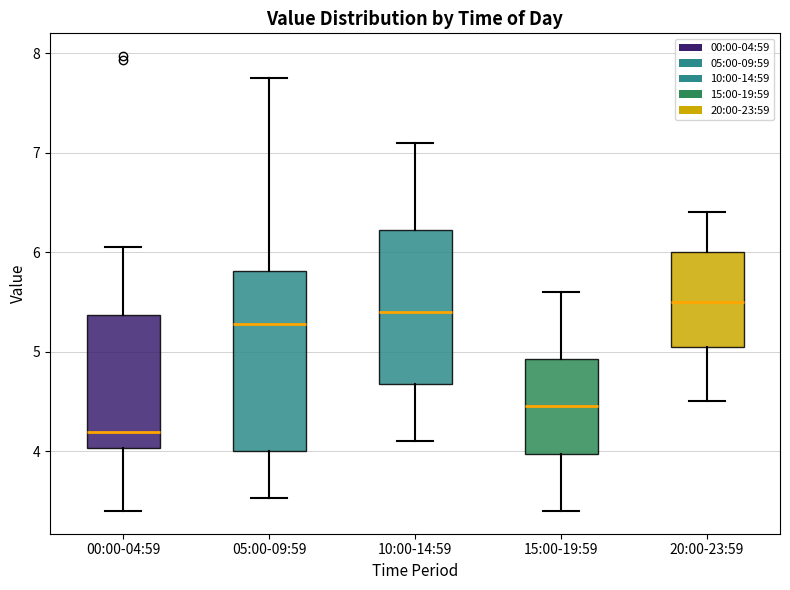

Where is the upper edge of the box for 05:00-09:59 on the y-axis? The values are not printed on the chart, so give them approximately, as read against the axis.

5.8